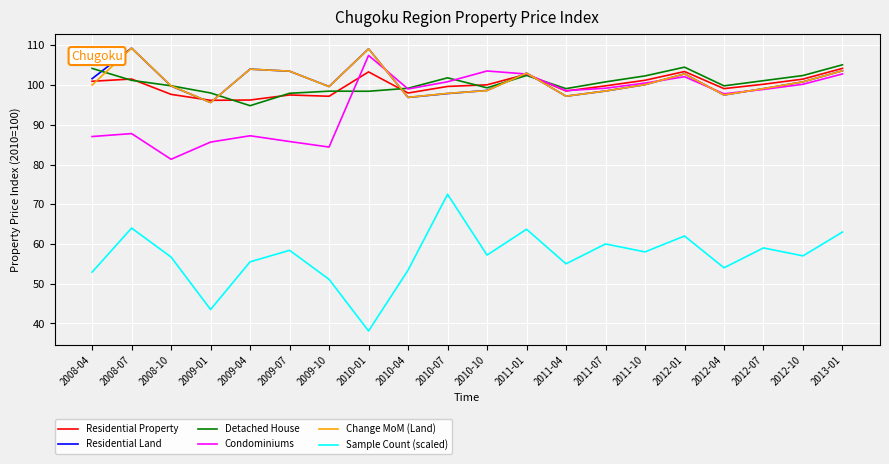

Is the value of Detached House at 2010-10 greater than the value of Sample Count (scaled) at 2009-10?

Yes